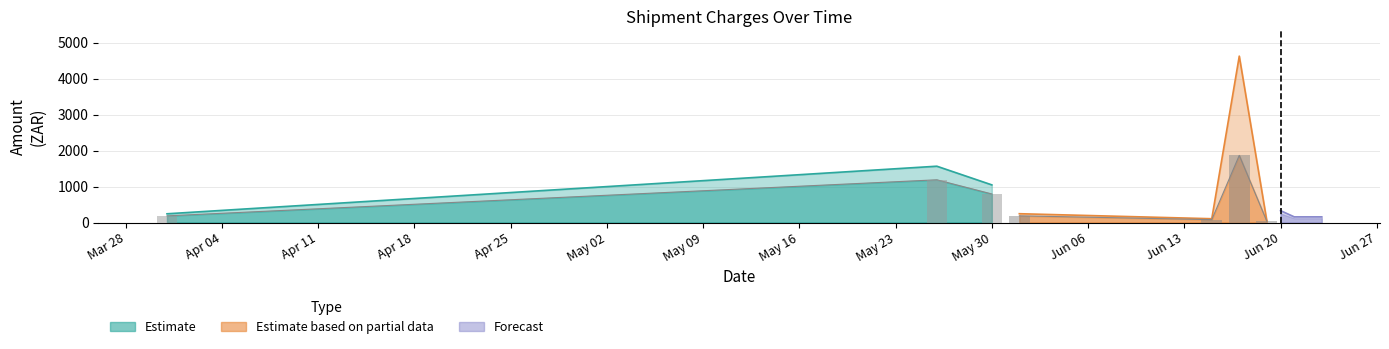

At which label does Total first exceed 157?

2017-03-31